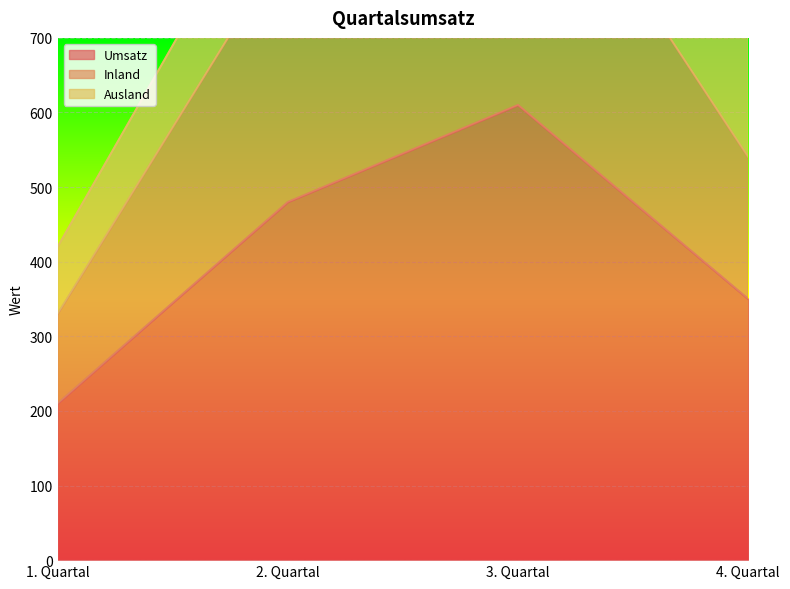

How many values in the Umsatz series are below 480?

2